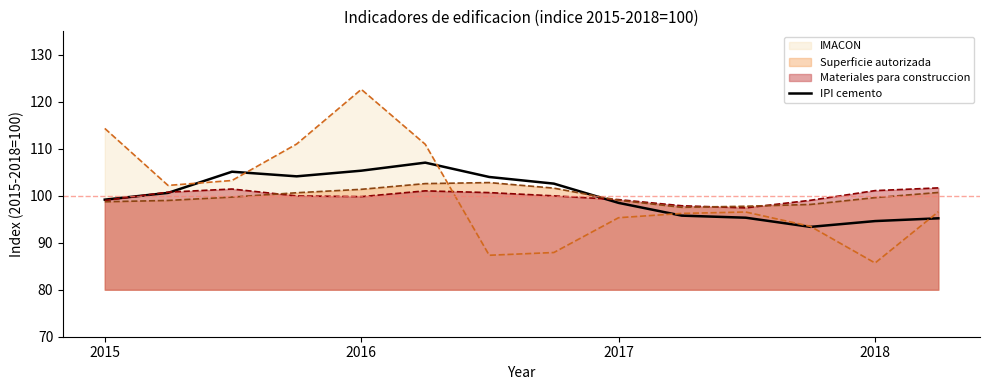

Which series has the widest spread of values?

IMACON